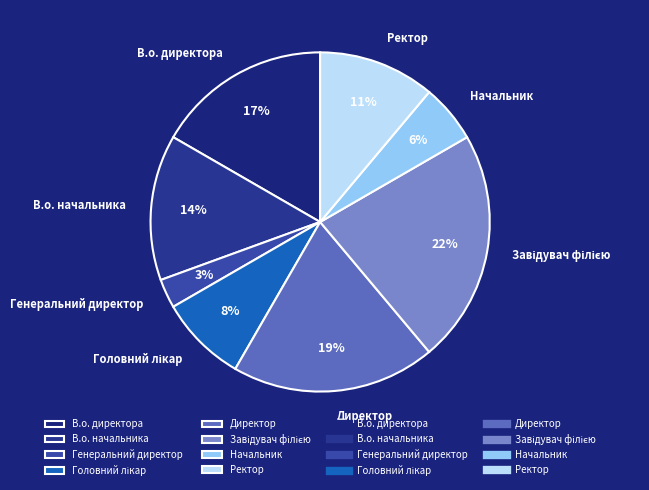

Count the number of slices in the pie.

8